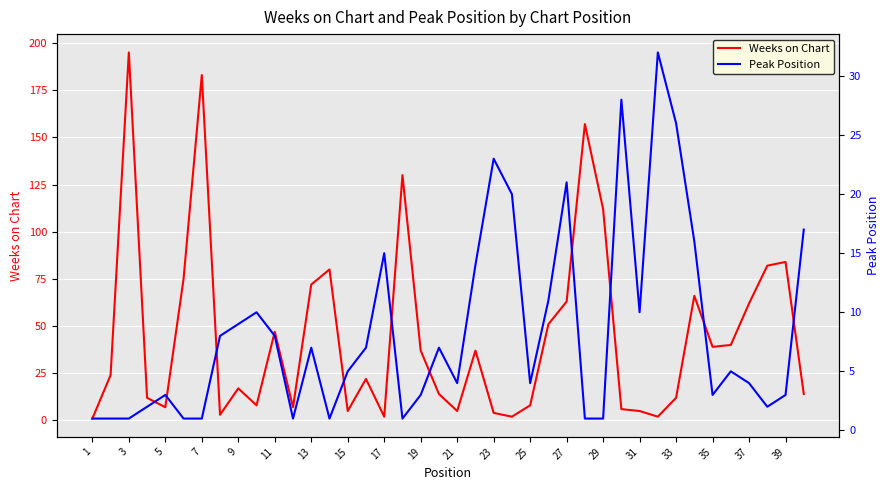

At which label is Weeks on Chart closest to 98?

29